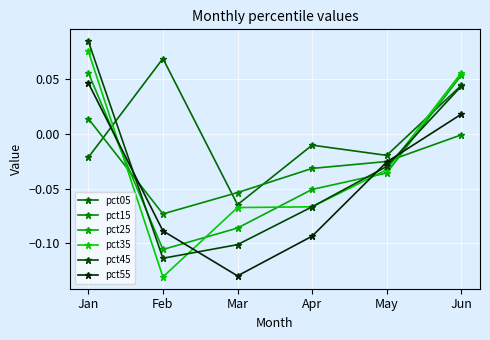

Does the chart have visible grid lines?

Yes